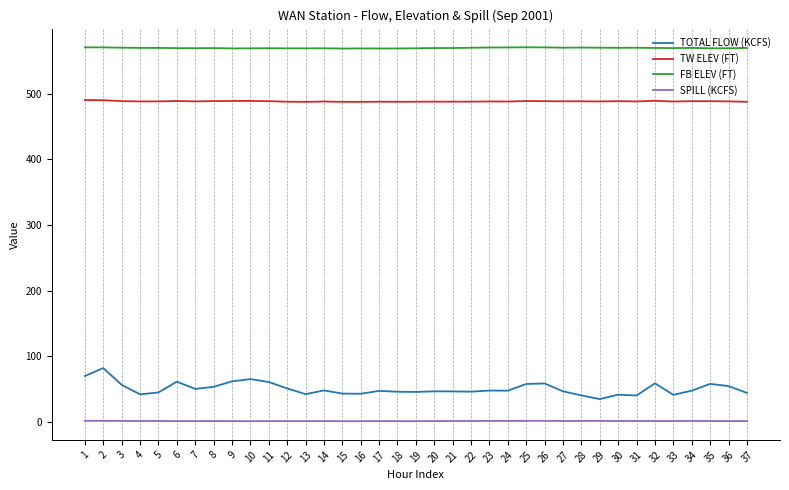

Which series has the widest spread of values?

TOTAL FLOW (KCFS)